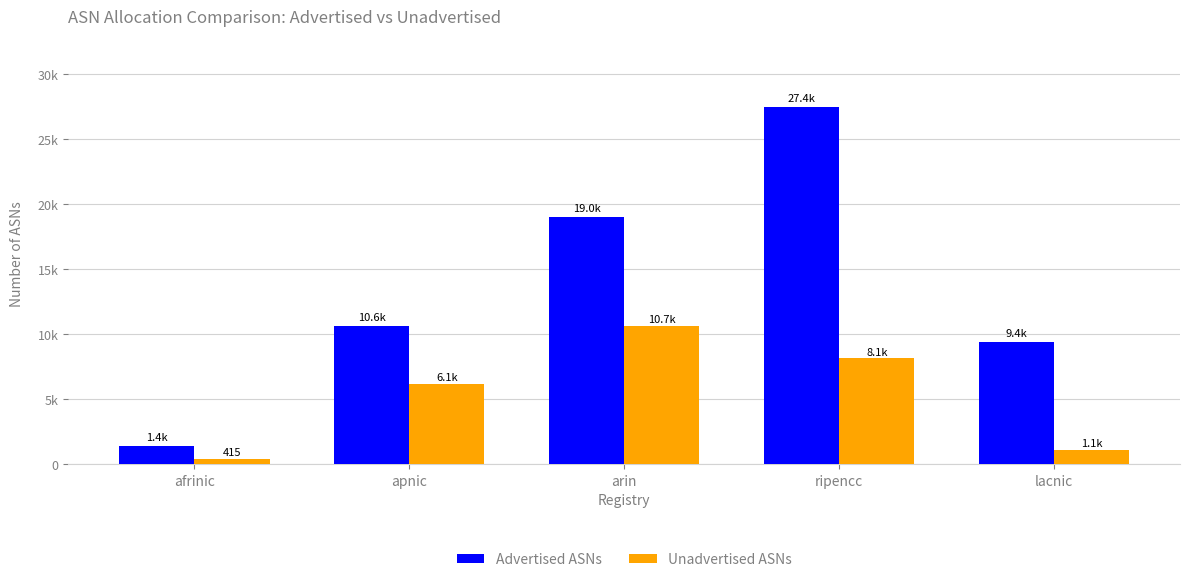

Are the bars grouped side by side (vs. stacked)?

Yes